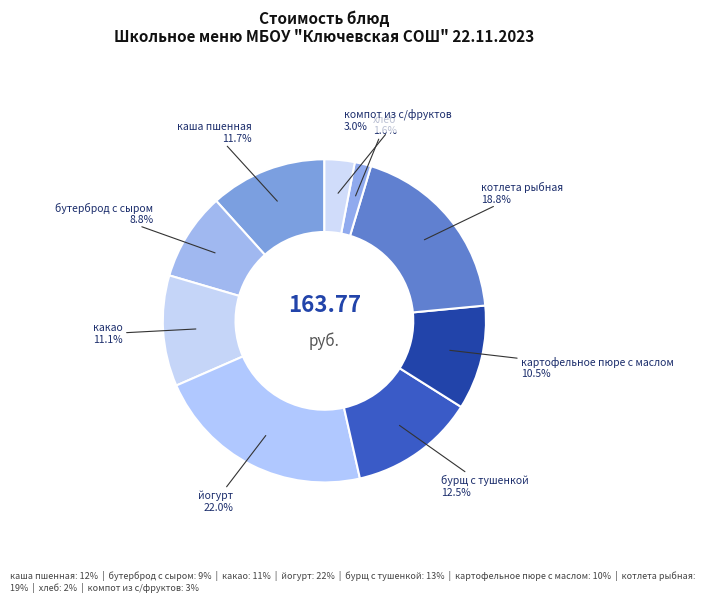

Which has a higher value, каша пшенная or хлеб?

каша пшенная